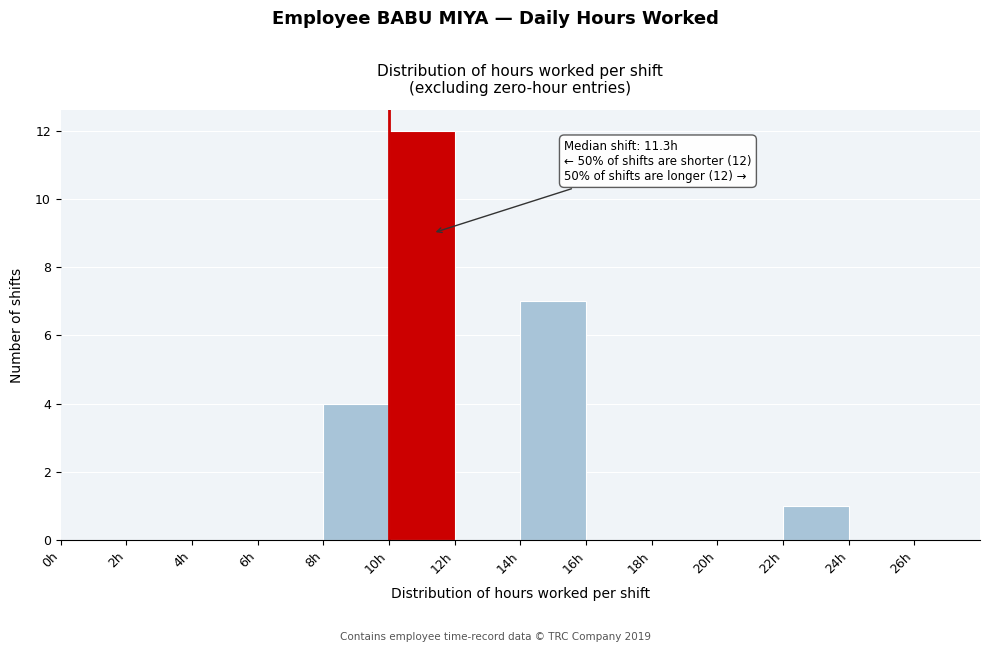

Which range on the x-axis has the tallest bar?

10 to 12